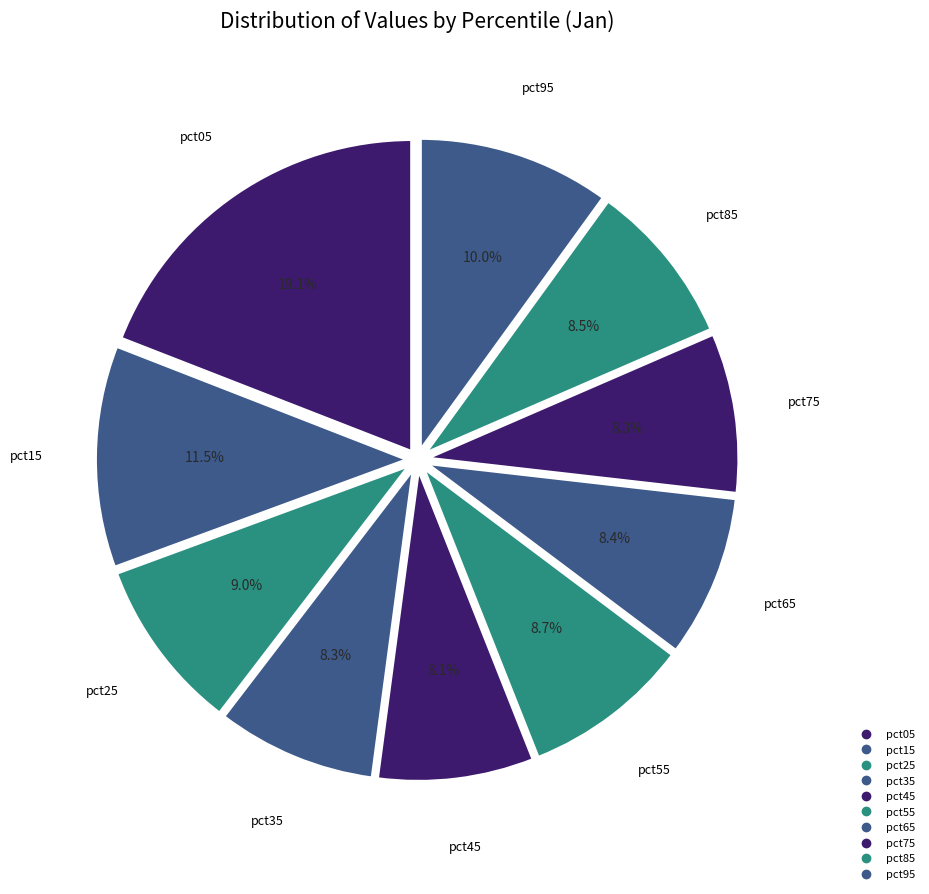

What portion of the pie excludes pct85?

91.5%